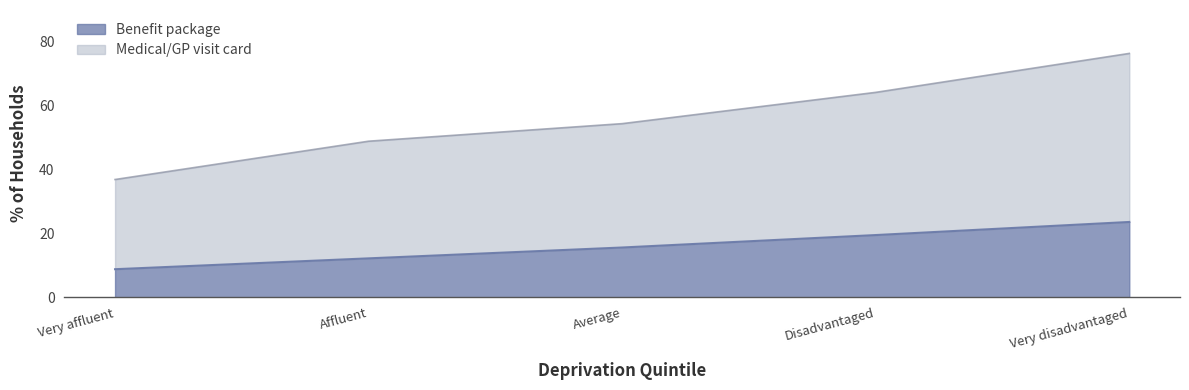

Is it true that Benefit package equals 15.6 at Average?

True